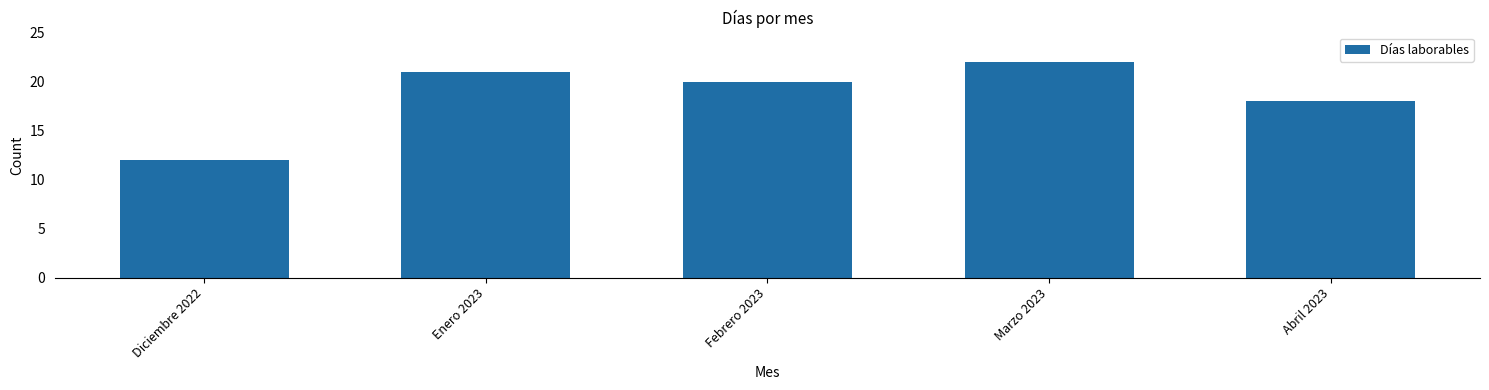

What is the sum of all values?

93